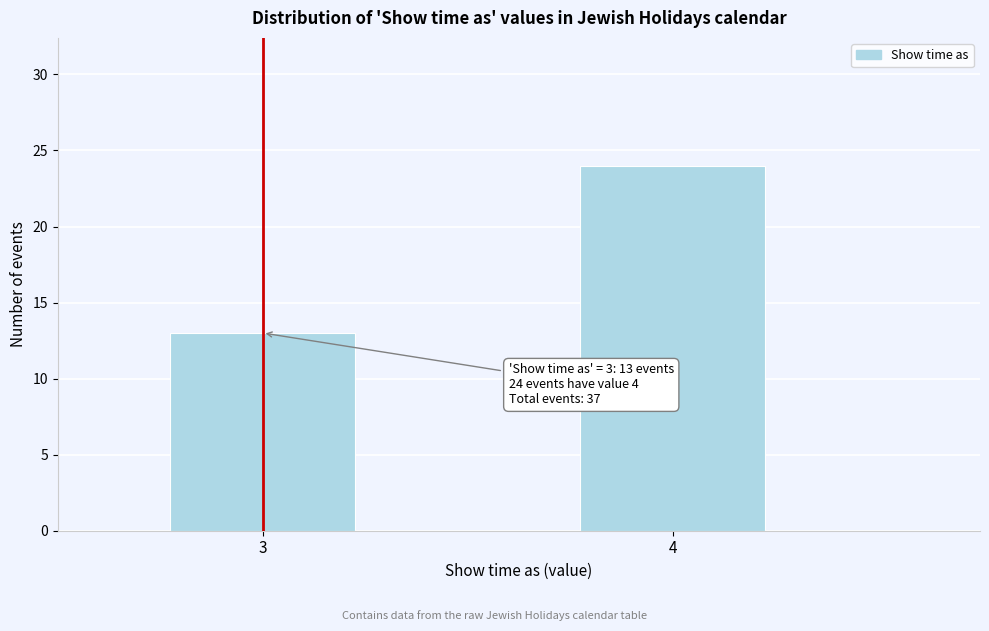

Reading right to left, extract all data points from this chart.

4=24	3=13